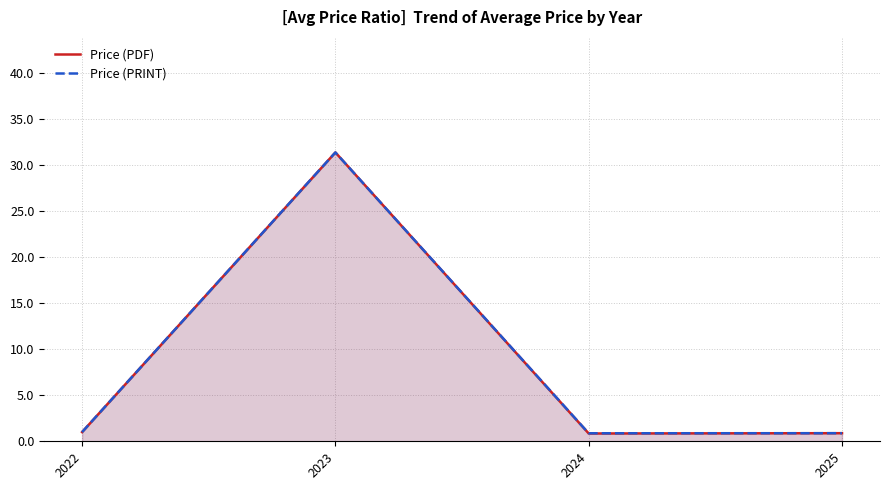

List the labels in order of Price (PRINT) value, largest first.

2023, 2022, 2025, 2024